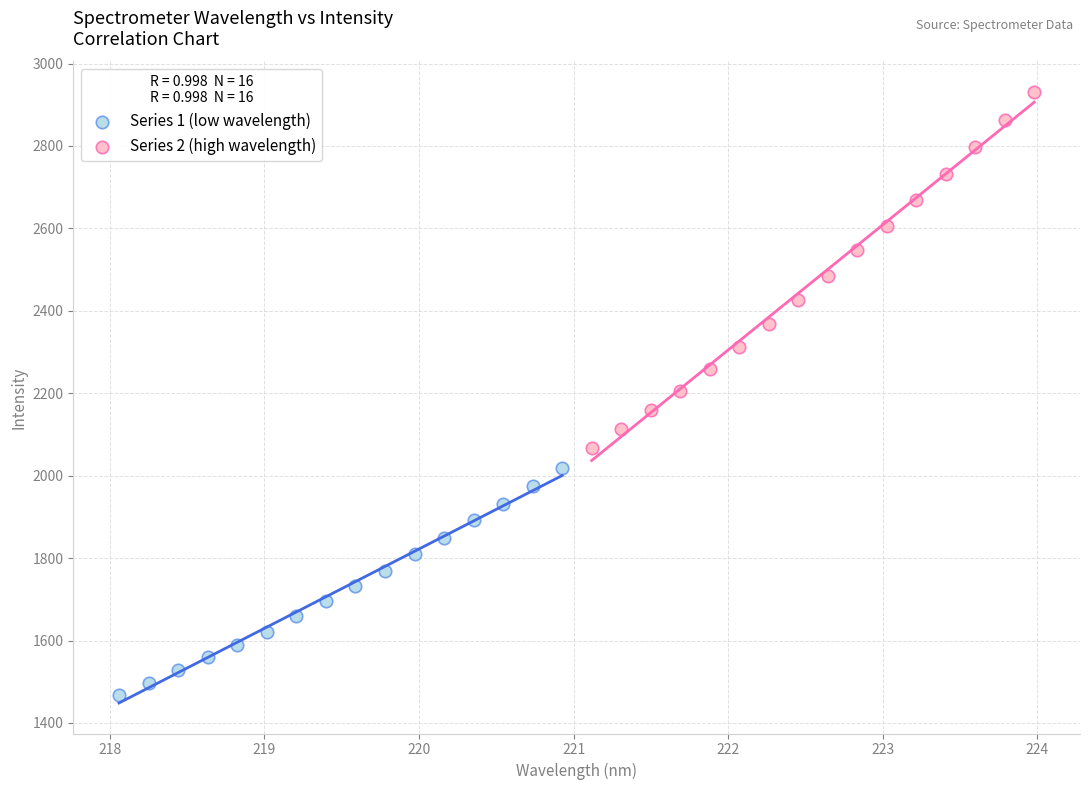

What are all the series names shown in the legend?

Series 1 (low wavelength), Series 2 (high wavelength)